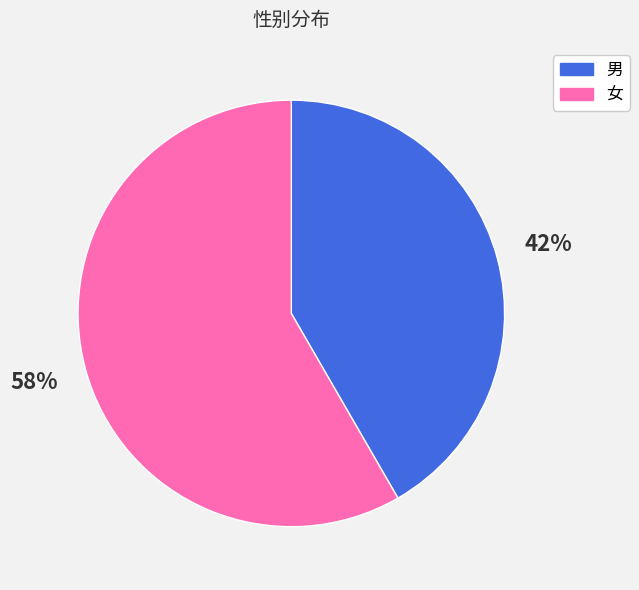

To the nearest percent, what is the average slice percentage?

50%